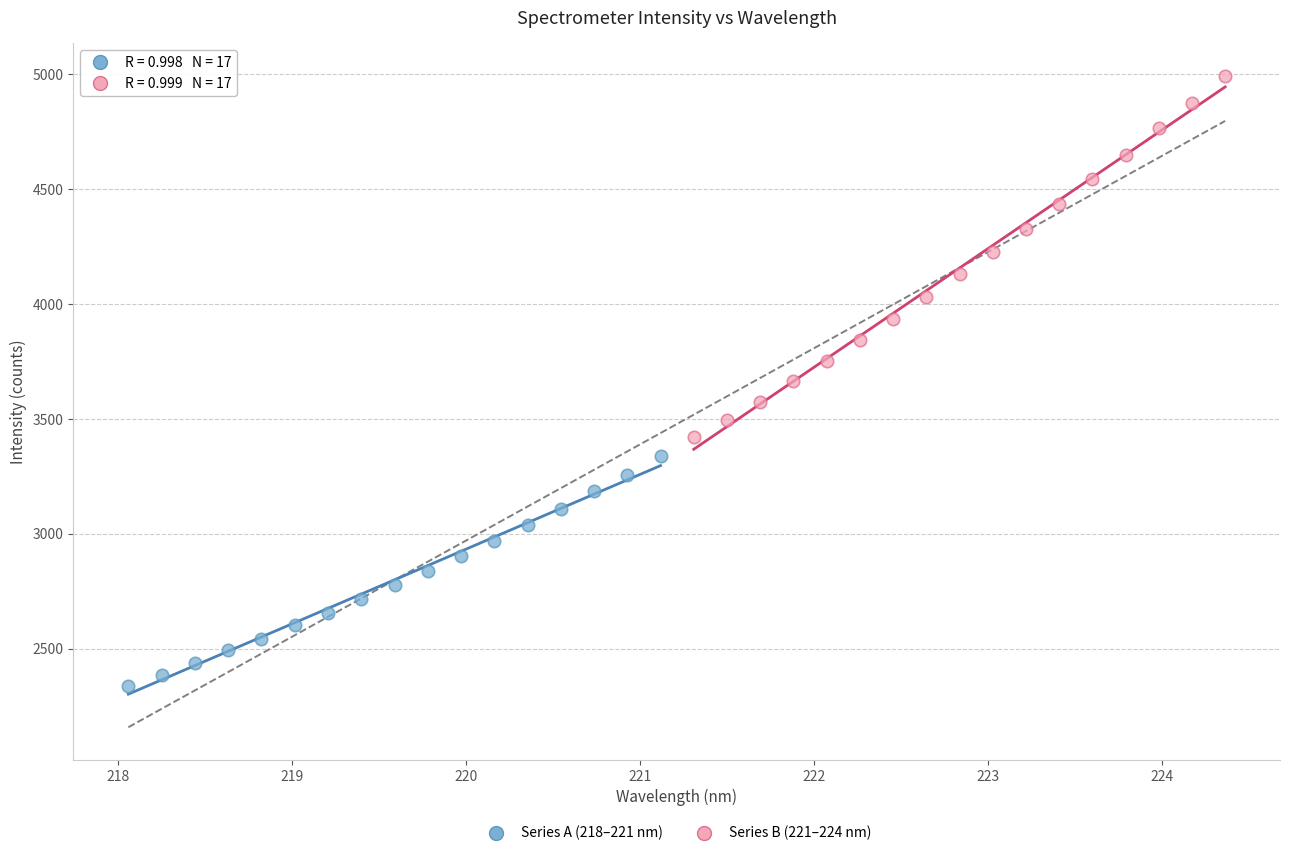

Which series has the widest spread of Y values?

Series B (221–224 nm)